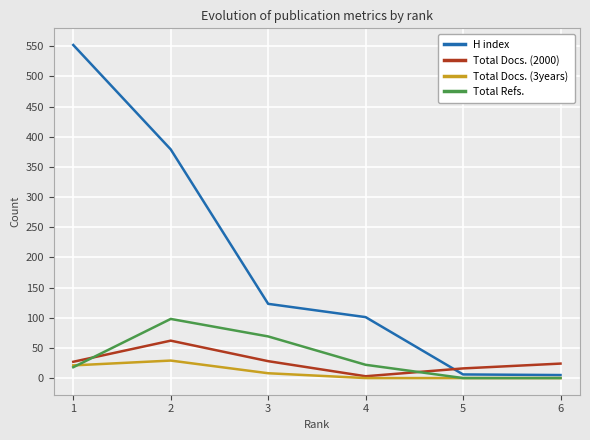

Which series ends up on top after the final intersection of Total Docs. (2000) and Total Refs.?

Total Docs. (2000)